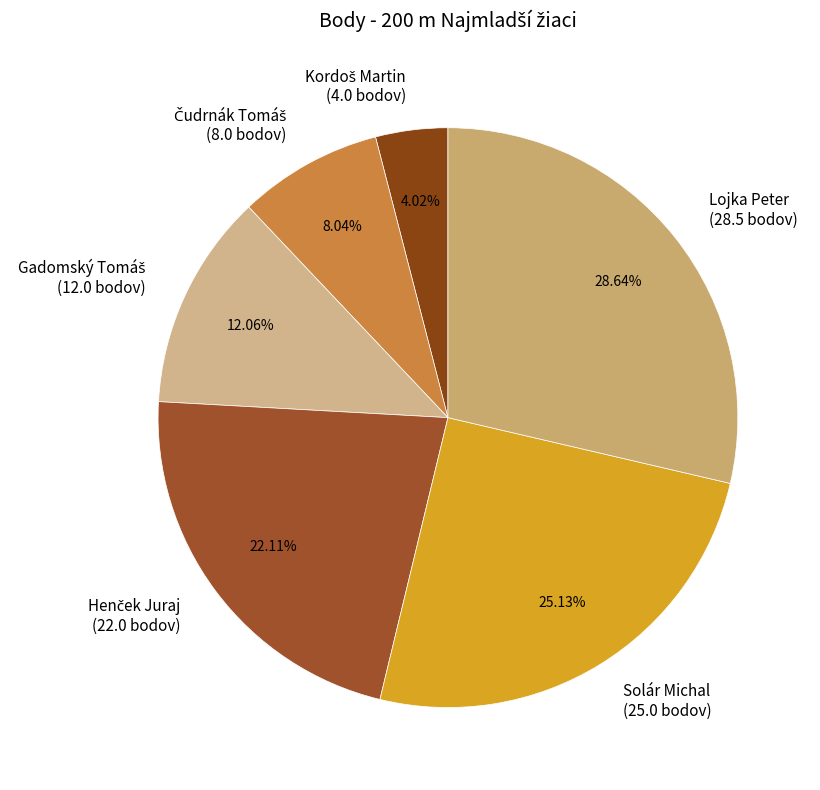

Count the number of slices in the pie.

6